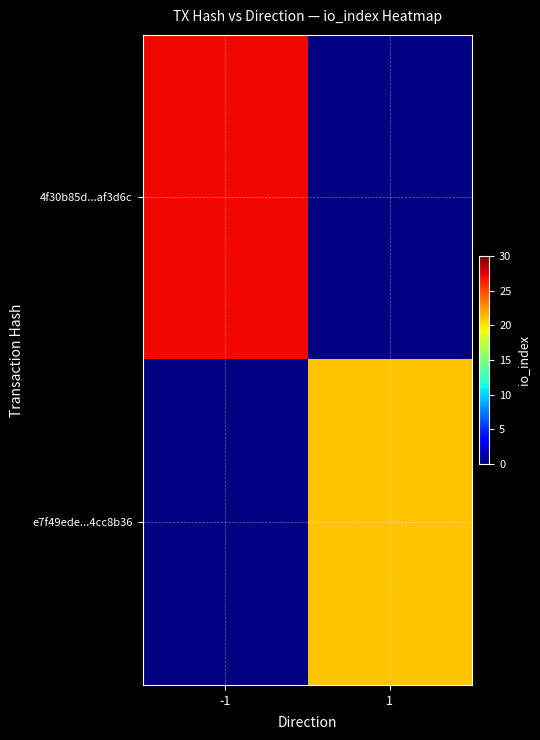

Which series has the largest range (max minus min)?

4f30b85d...af3d6c